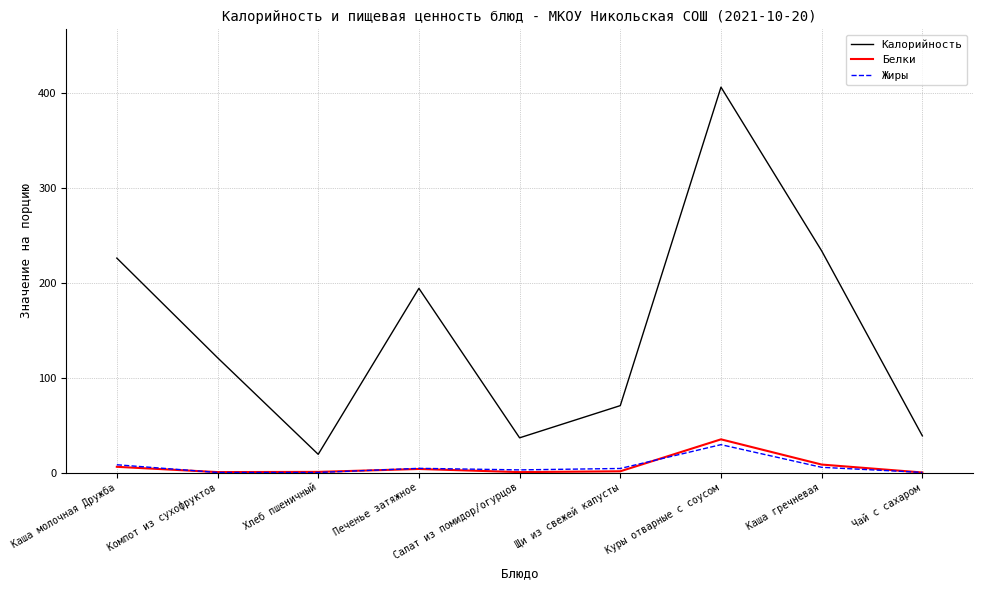

True or false: Калорийность and Белки cross at least once.

False